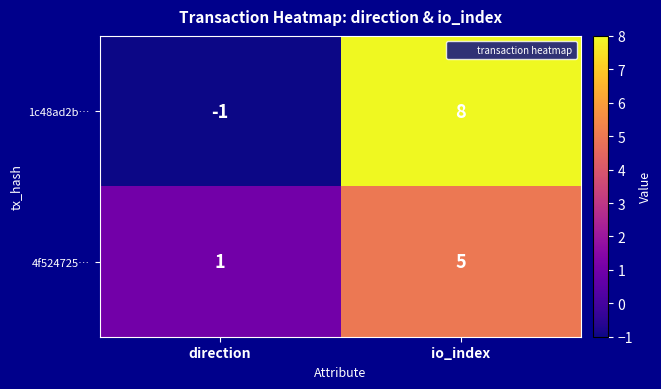

At which category is the sum across all series the highest?

io_index